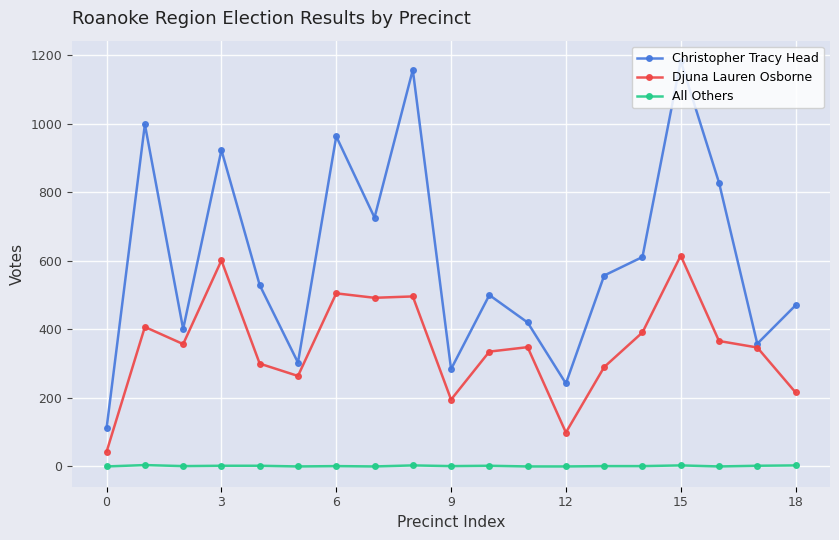

At how many categories does at least one series exceed 855?

5